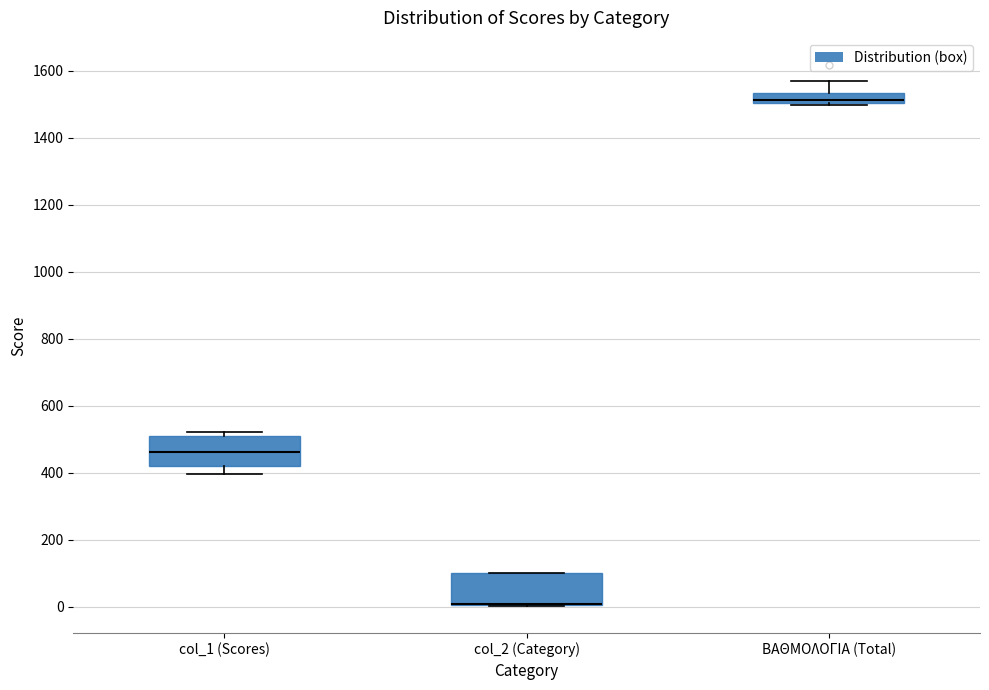

Reading left to right, read every box against the y-axis: the position of its median line, the range the box covers, and the ends of its whiskers. The values are not printed on the chart, so give them approximately, as read against the axis.

col_1 (Scores): median 460, box 420 to 520, whiskers 400 to 520 (just above the box's upper edge)
col_2 (Category): median 0 (drawn on the box's lower edge), box 0 to 100, whiskers 0 to 100
ΒΑΘΜΟΛΟΓΙΑ (Total): median 1520, box 1500 to 1540, whiskers 1500 to 1580